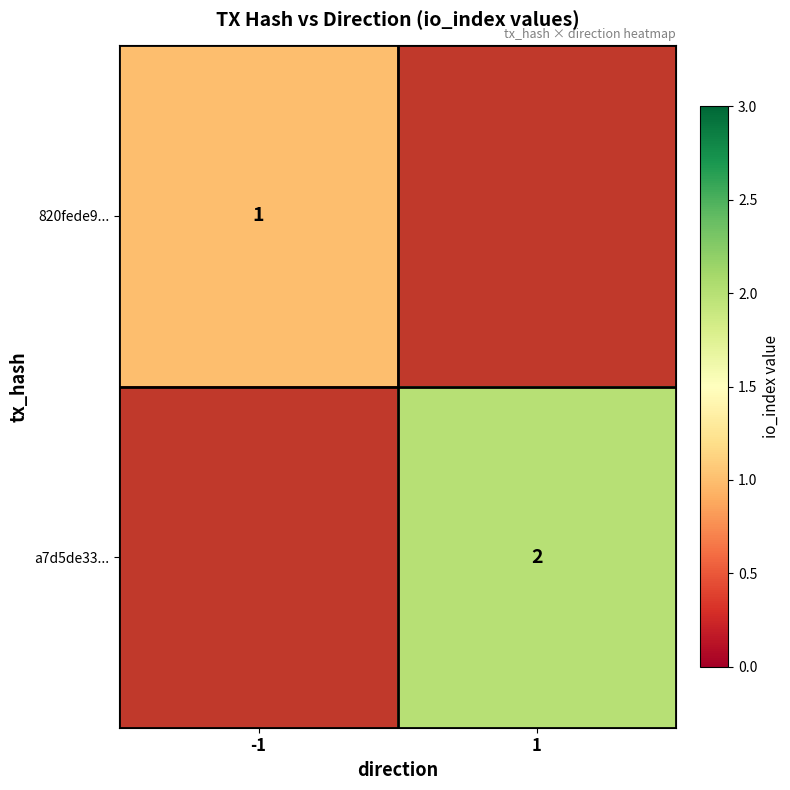

True or false: a7d5de33... has a value of 2 at 1.

True